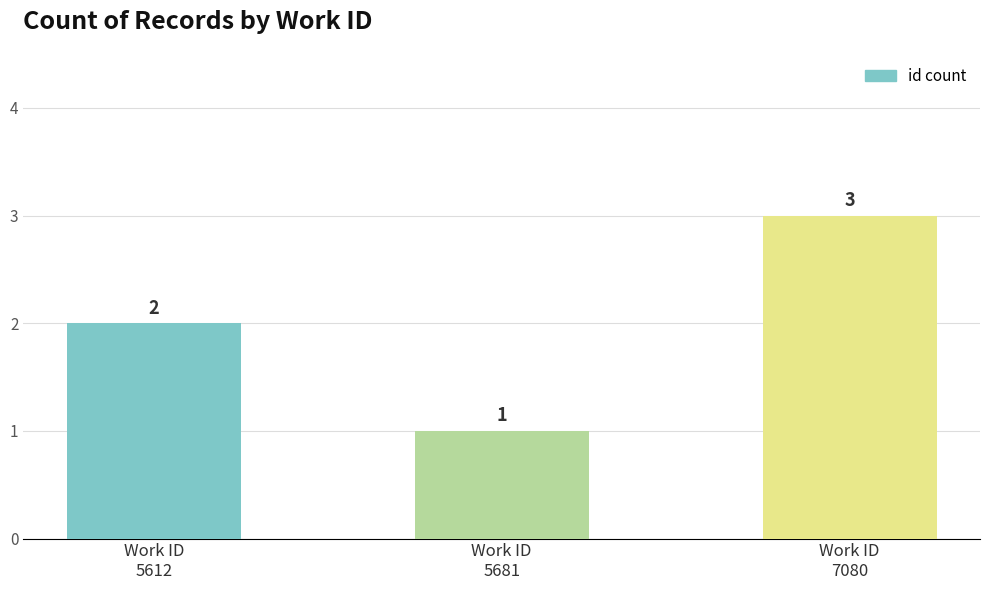

What is the value of the 1st bar from the left?

2